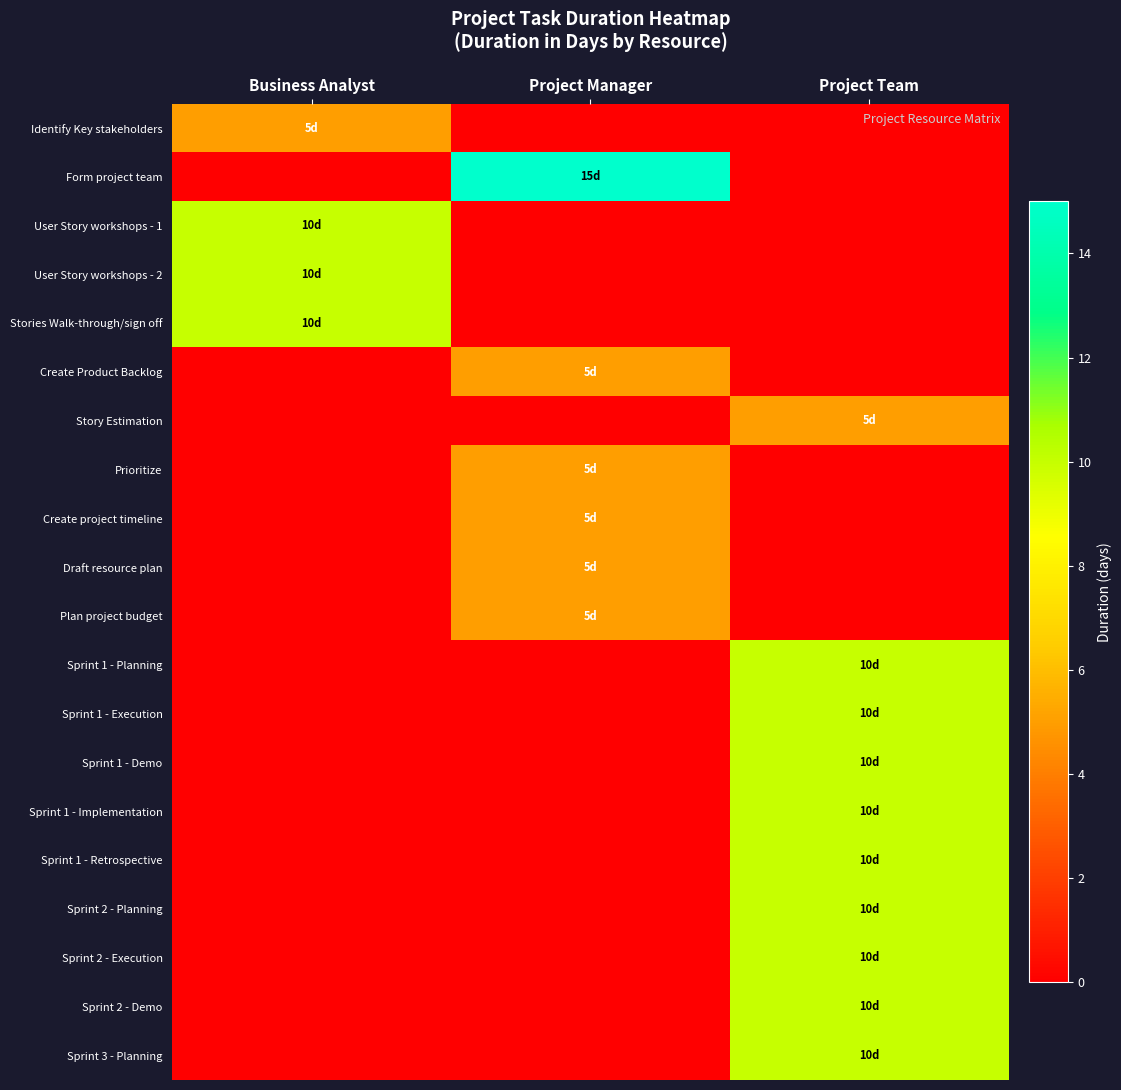

Reading right to left, list all the values displayed in this chart.

Identify Key stakeholders: Project Team=0	Project Manager=0	Business Analyst=5
Form project team: Project Team=0	Project Manager=15	Business Analyst=0
User Story workshops - 1: Project Team=0	Project Manager=0	Business Analyst=10
User Story workshops - 2: Project Team=0	Project Manager=0	Business Analyst=10
Stories Walk-through/sign off: Project Team=0	Project Manager=0	Business Analyst=10
Create Product Backlog: Project Team=0	Project Manager=5	Business Analyst=0
Story Estimation: Project Team=5	Project Manager=0	Business Analyst=0
Prioritize: Project Team=0	Project Manager=5	Business Analyst=0
Create project timeline: Project Team=0	Project Manager=5	Business Analyst=0
Draft resource plan: Project Team=0	Project Manager=5	Business Analyst=0
Plan project budget: Project Team=0	Project Manager=5	Business Analyst=0
Sprint 1 - Planning: Project Team=10	Project Manager=0	Business Analyst=0
Sprint 1 - Execution: Project Team=10	Project Manager=0	Business Analyst=0
Sprint 1 - Demo: Project Team=10	Project Manager=0	Business Analyst=0
Sprint 1 - Implementation: Project Team=10	Project Manager=0	Business Analyst=0
Sprint 1 - Retrospective: Project Team=10	Project Manager=0	Business Analyst=0
Sprint 2 - Planning: Project Team=10	Project Manager=0	Business Analyst=0
Sprint 2 - Execution: Project Team=10	Project Manager=0	Business Analyst=0
Sprint 2 - Demo: Project Team=10	Project Manager=0	Business Analyst=0
Sprint 3 - Planning: Project Team=10	Project Manager=0	Business Analyst=0